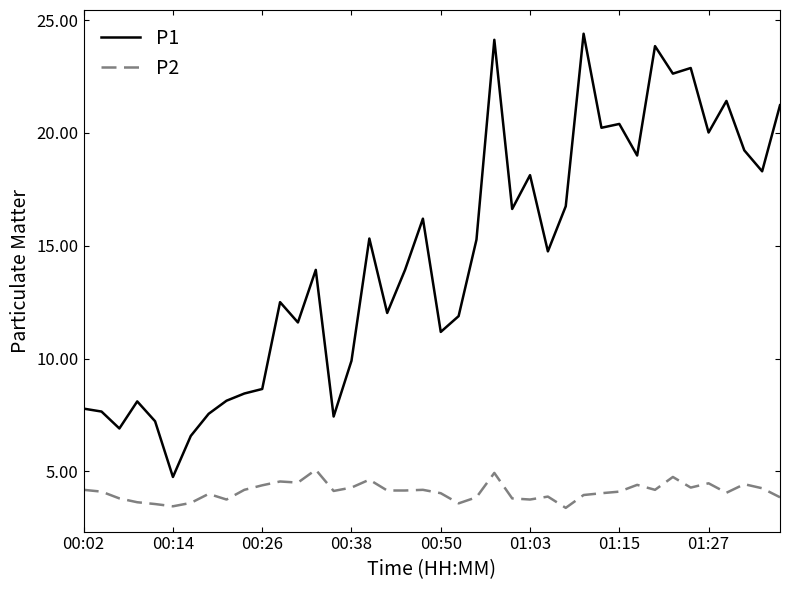

Rank the series by their maximum value, from highest to lowest.

P1, P2